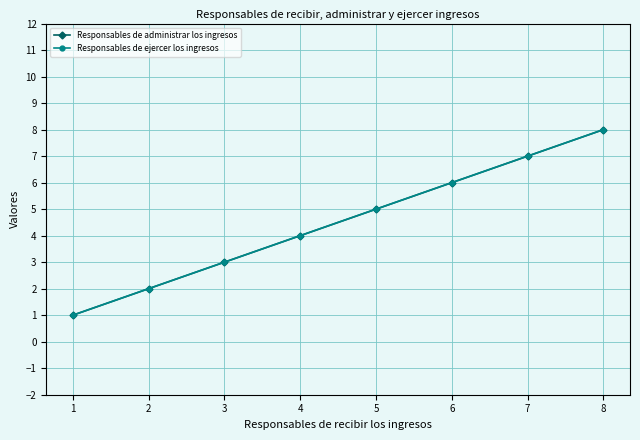

What is the value of the Responsables de administrar los ingresos point at the 4th from the left?

4